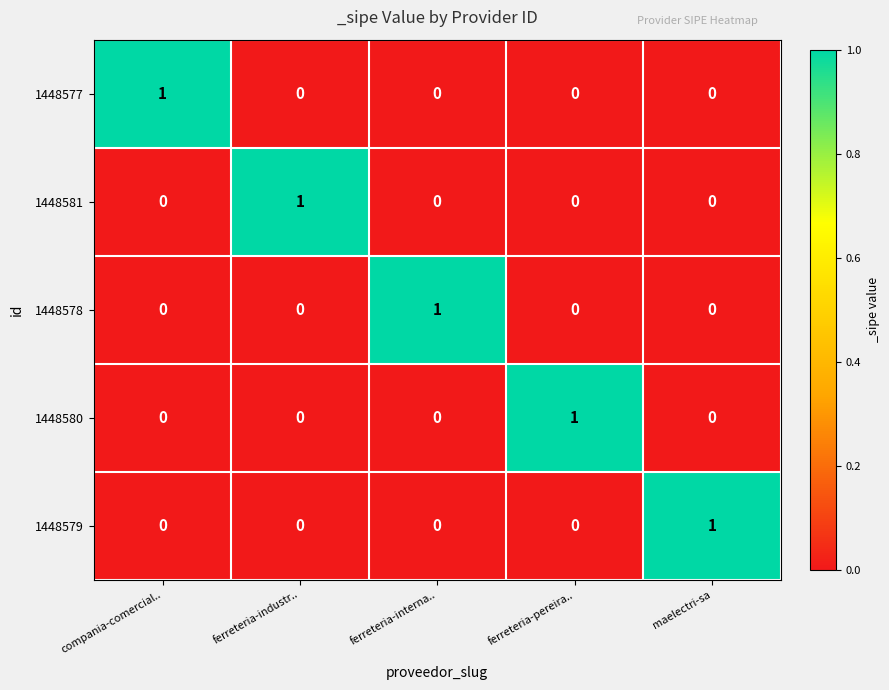

Reading right to left, transcribe all the data shown in this chart.

1448577: maelectri-sa=0	ferreteria-pereira..=0	ferreteria-interna..=0	ferreteria-industr..=0	compania-comercial..=1
1448581: maelectri-sa=0	ferreteria-pereira..=0	ferreteria-interna..=0	ferreteria-industr..=1	compania-comercial..=0
1448578: maelectri-sa=0	ferreteria-pereira..=0	ferreteria-interna..=1	ferreteria-industr..=0	compania-comercial..=0
1448580: maelectri-sa=0	ferreteria-pereira..=1	ferreteria-interna..=0	ferreteria-industr..=0	compania-comercial..=0
1448579: maelectri-sa=1	ferreteria-pereira..=0	ferreteria-interna..=0	ferreteria-industr..=0	compania-comercial..=0